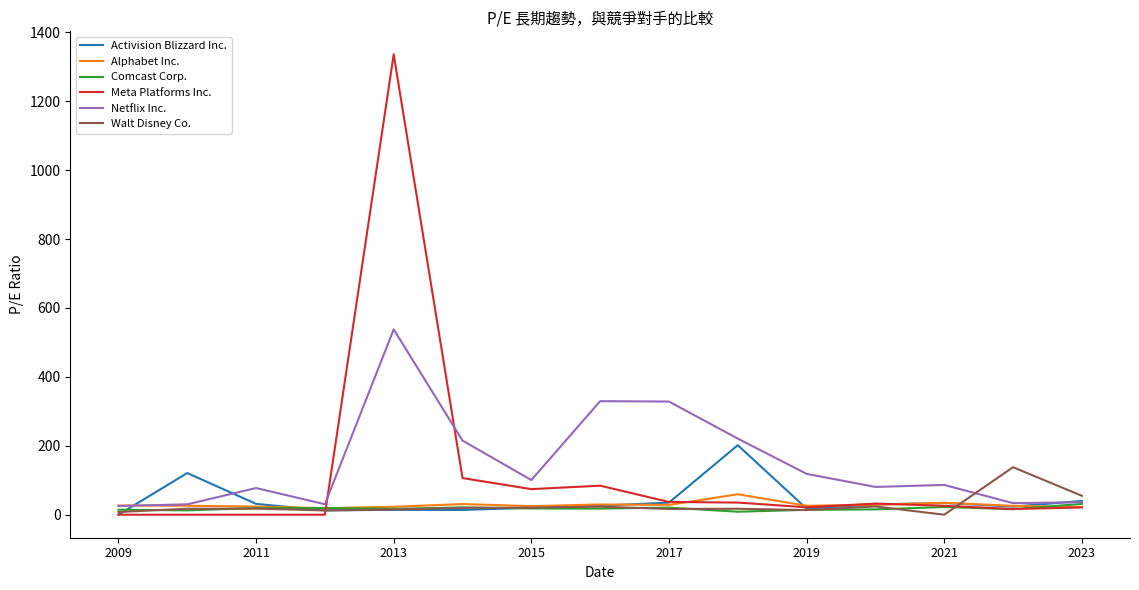

What is the greatest value displayed?

1336.2